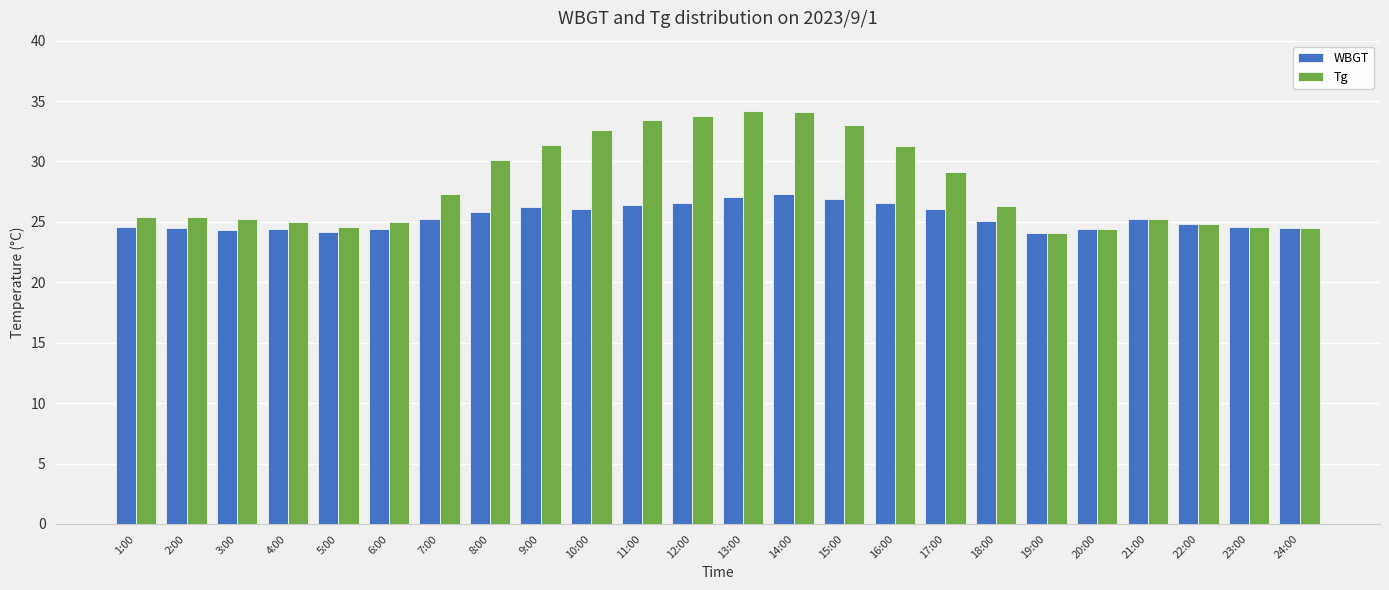

Which series has the largest total across all categories?

Tg